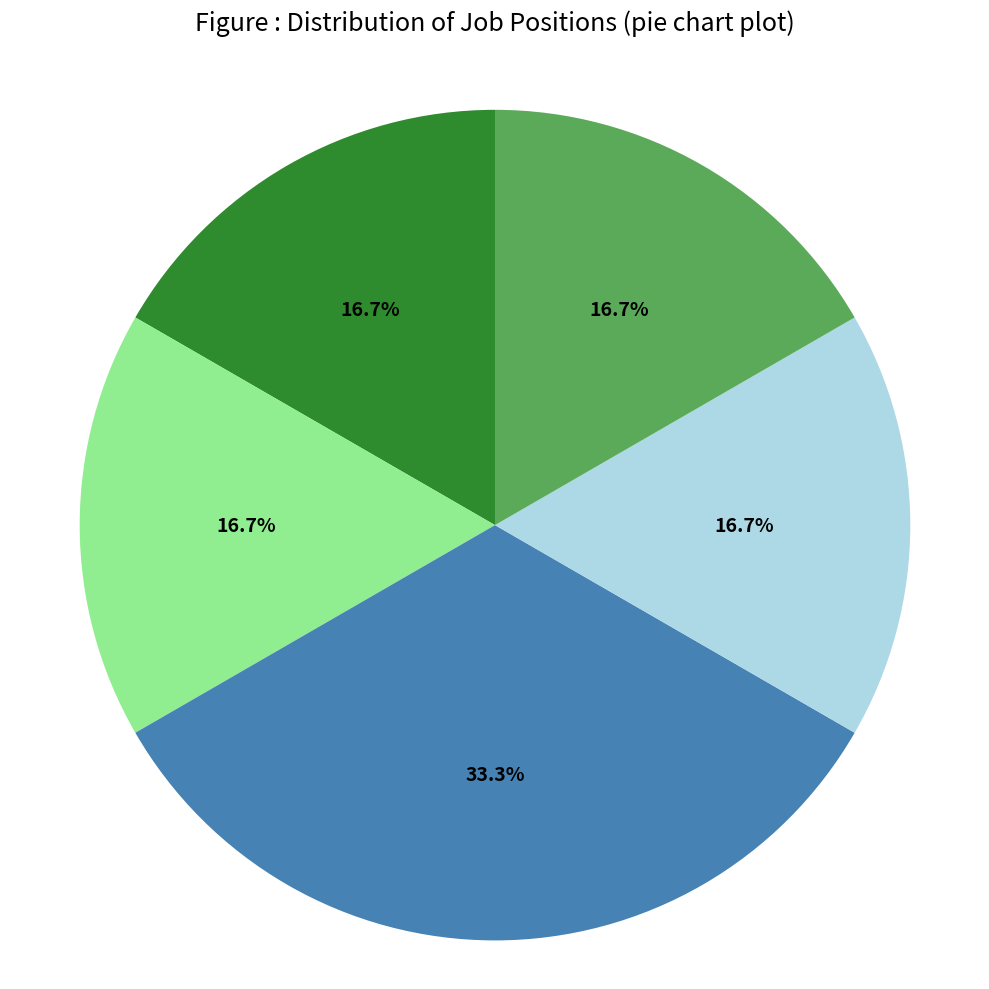

Is there any slice that represents more than half of the pie?

No